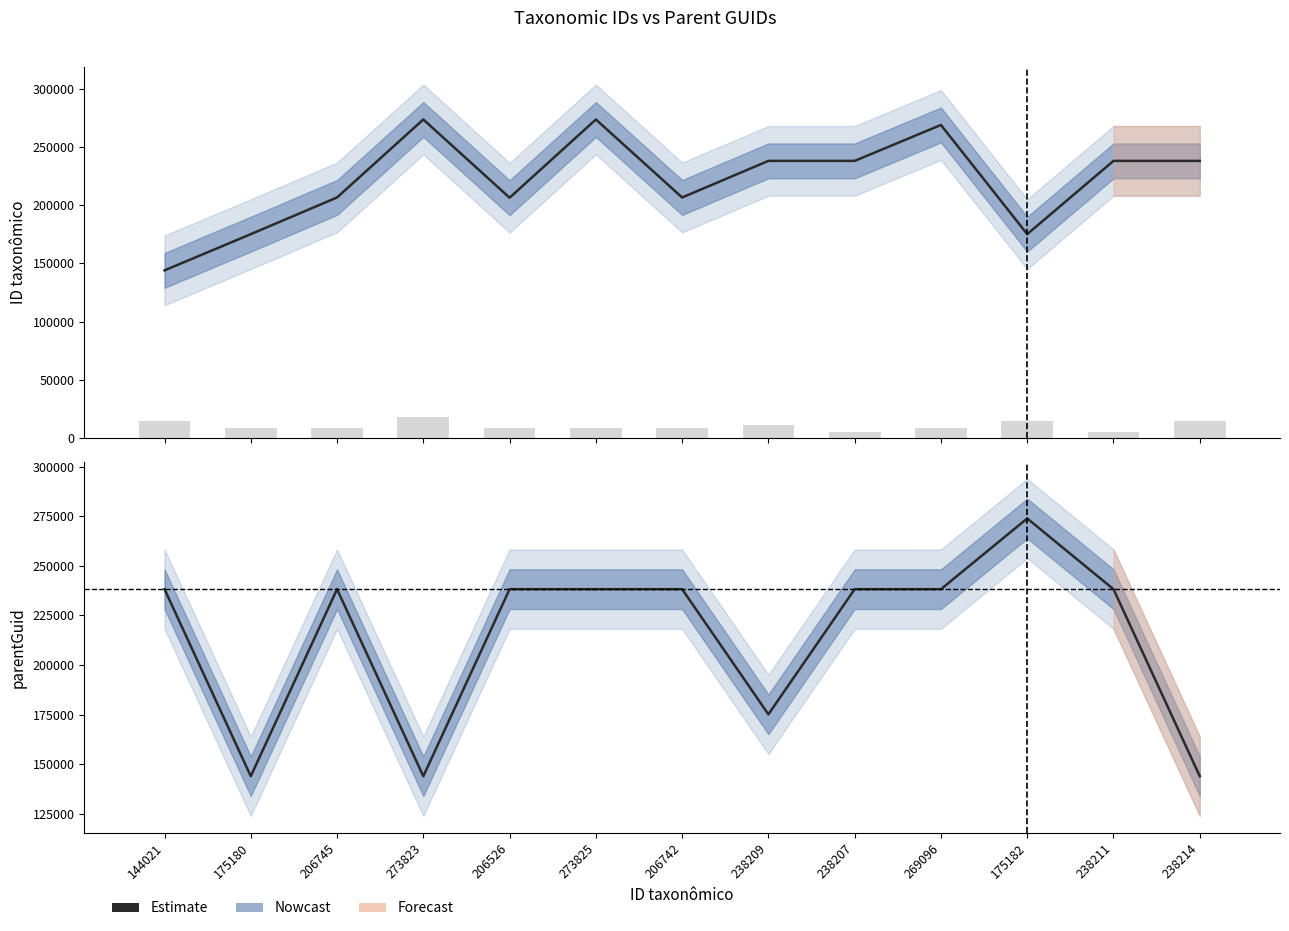

Approximately how many times larger is the value at 238207 compared to 175180?

1.7